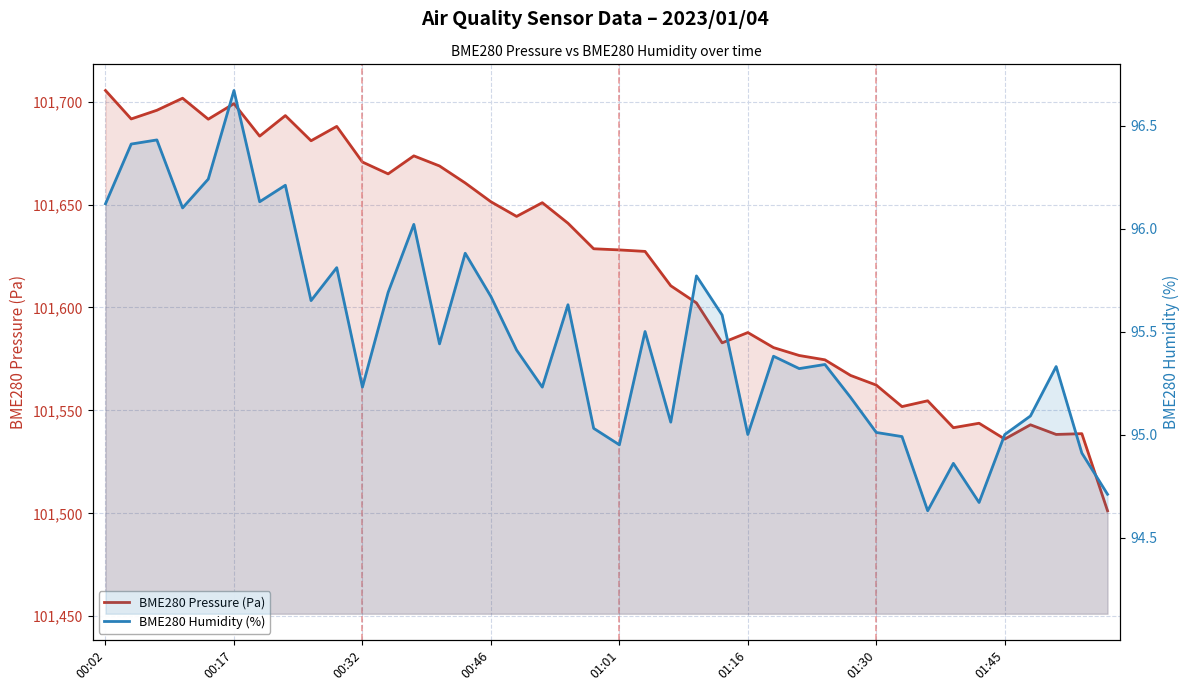

True or false: BME280 Pressure (Pa) and BME280 Humidity (%) intersect in this chart.

False